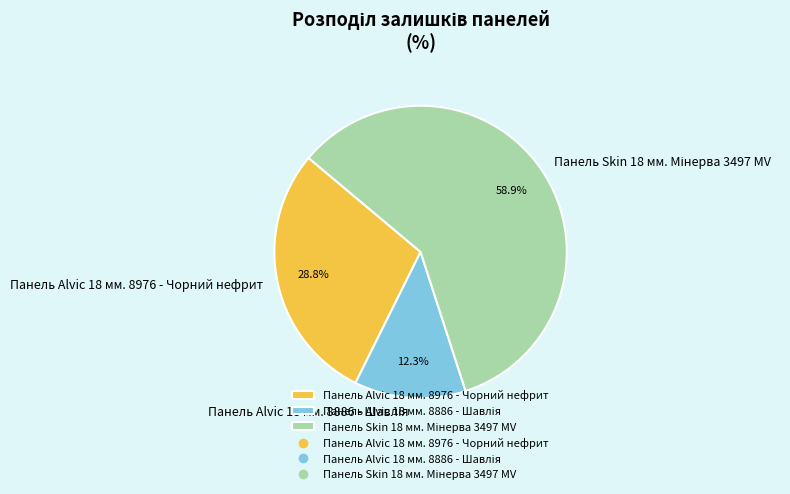

How much of the chart is everything except Панель Alvic 18 мм. 8976 - Чорний нефрит?

71.2%